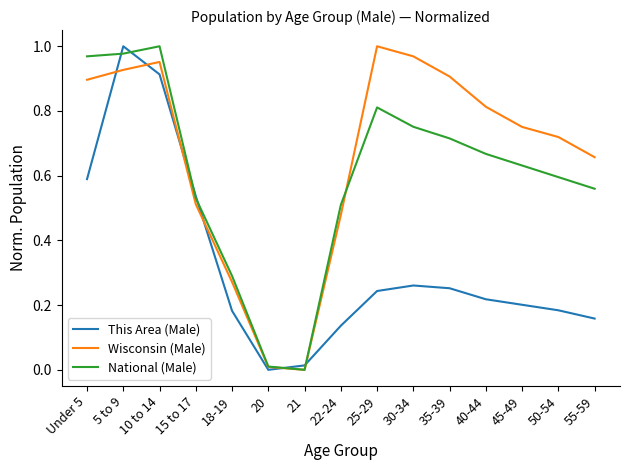

Rank the series by their average value, from lowest to highest.

This Area (Male), National (Male), Wisconsin (Male)